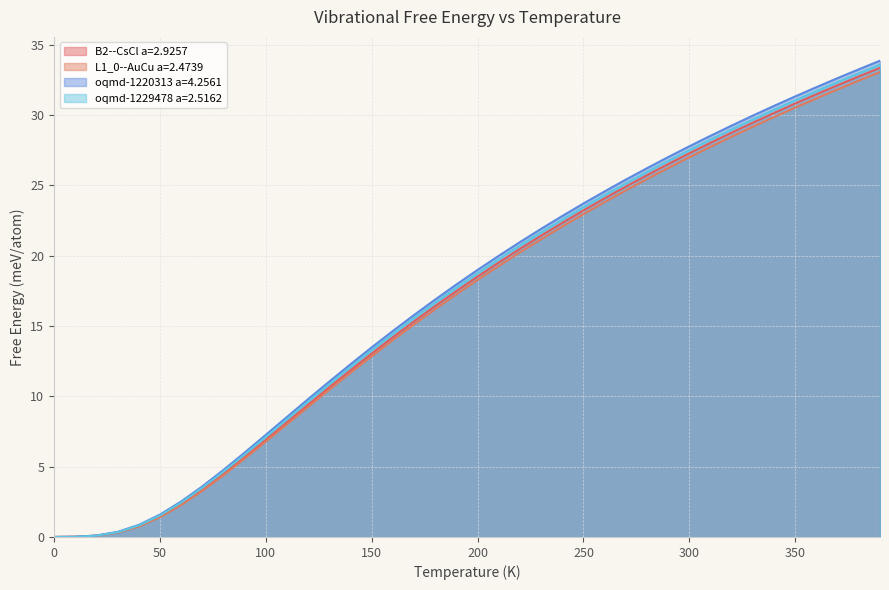

What is the maximum value shown in the chart?

33.9